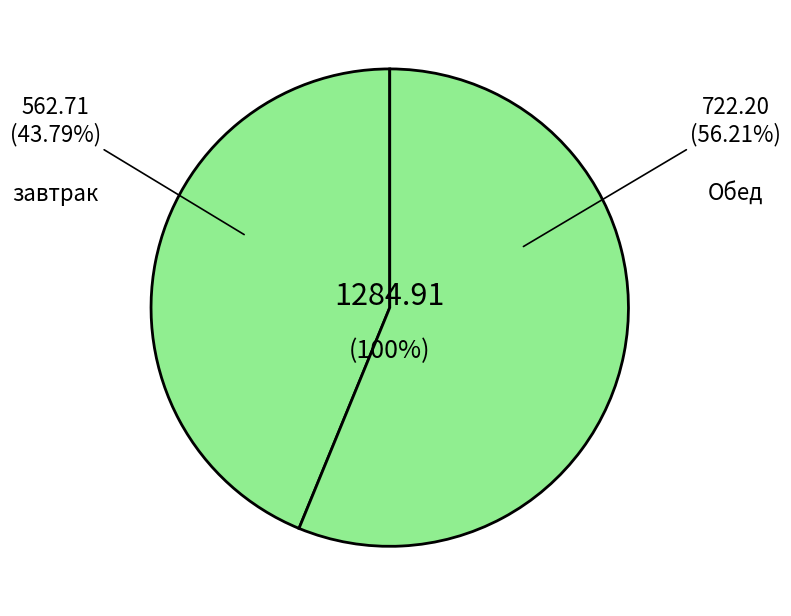

Rank the categories by value from highest to lowest.

Обед, завтрак